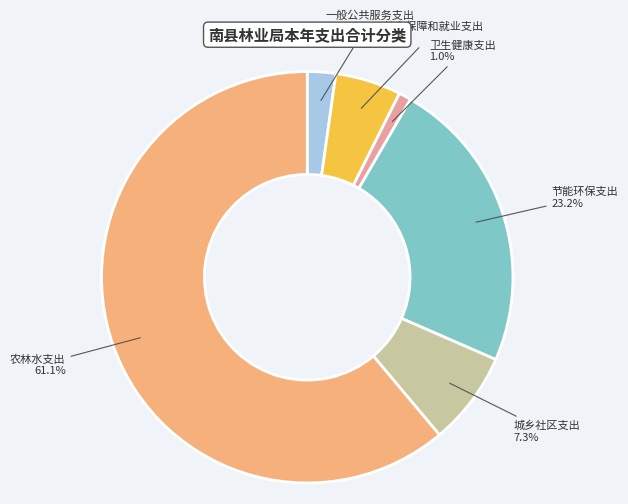

Is it true that 卫生健康支出 is 11% of the pie?

False